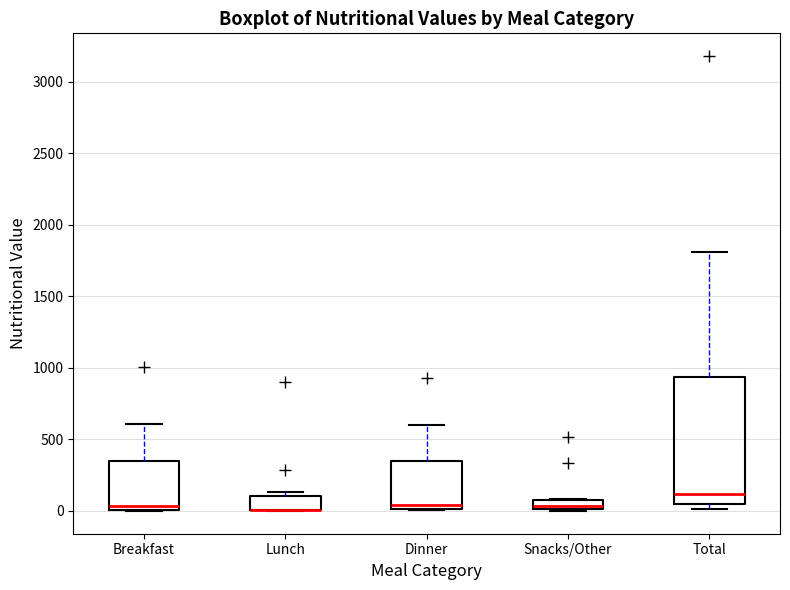

Comparing the boxes themselves (not the whiskers), which one is the tallest?

Total